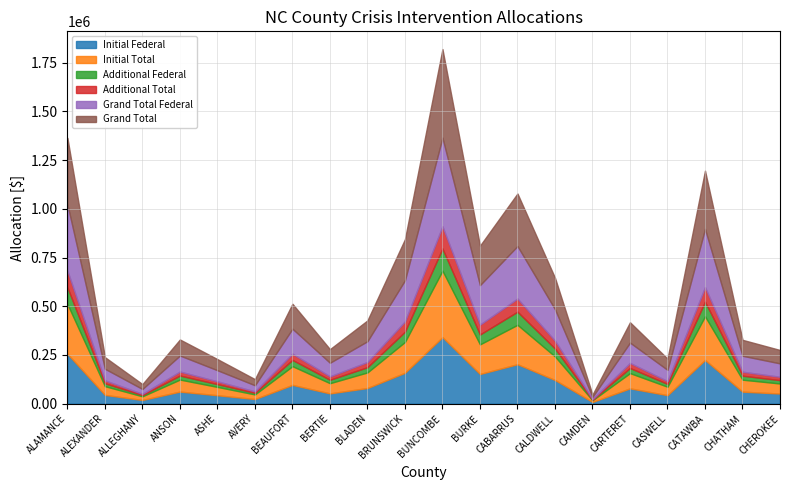

What are all the series names shown in the legend?

Initial Federal, Initial Total, Additional Federal, Additional Total, Grand Total Federal, Grand Total